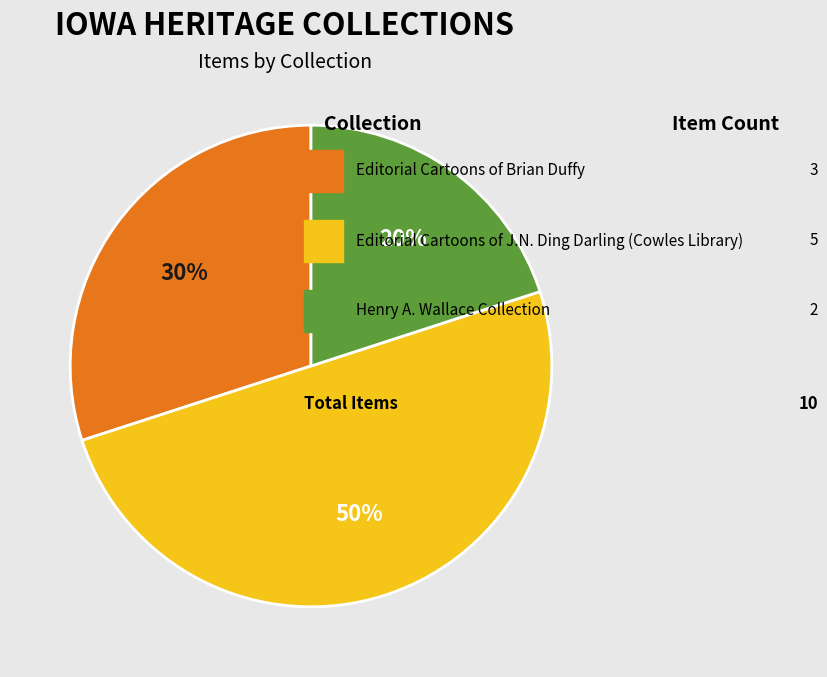

How many segments does this pie chart have?

3